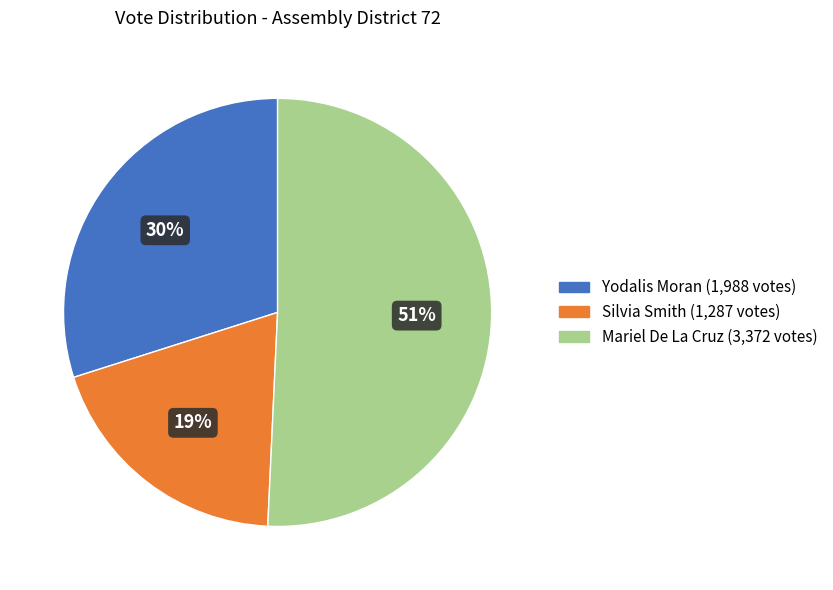

How many slices are in this pie chart?

3